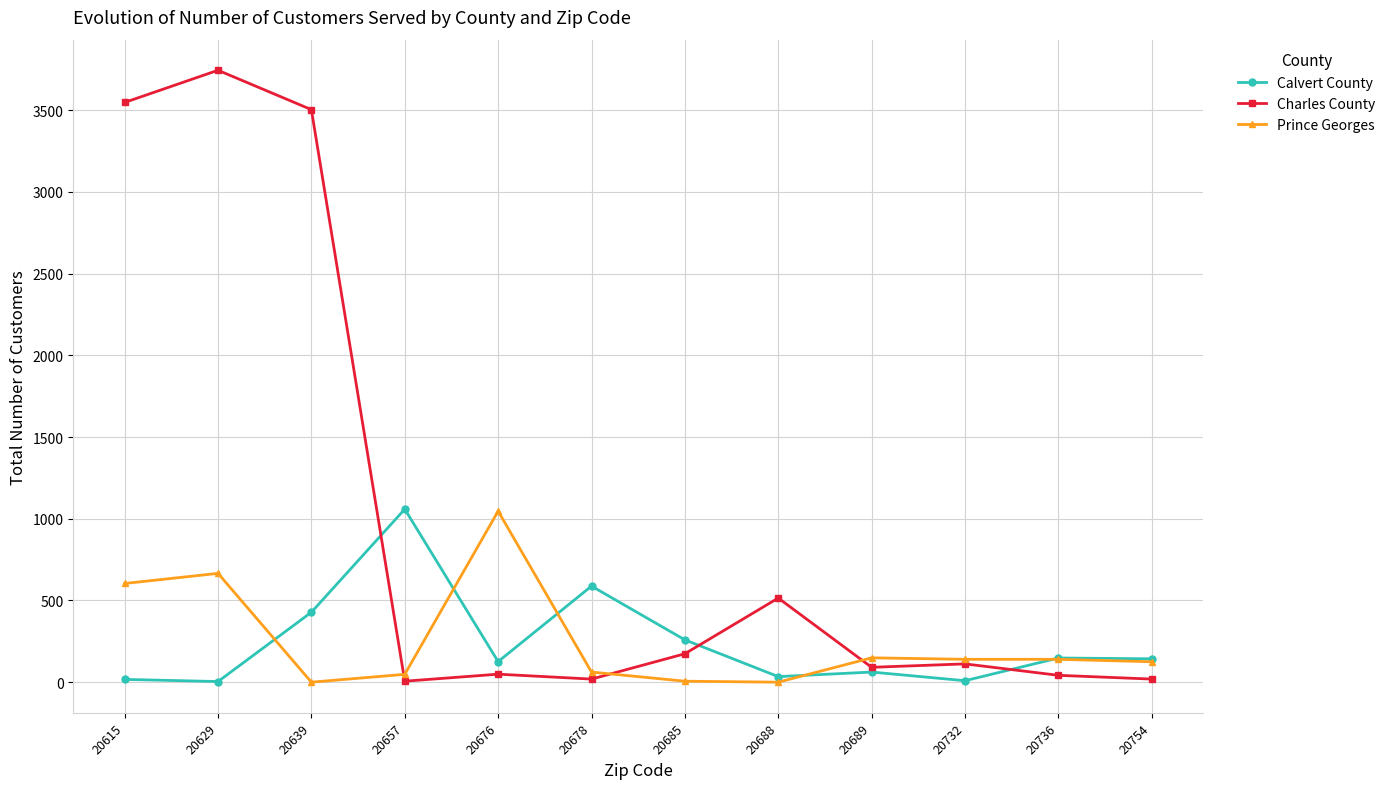

Is it true that Charles County equals 689 at 20688?

False